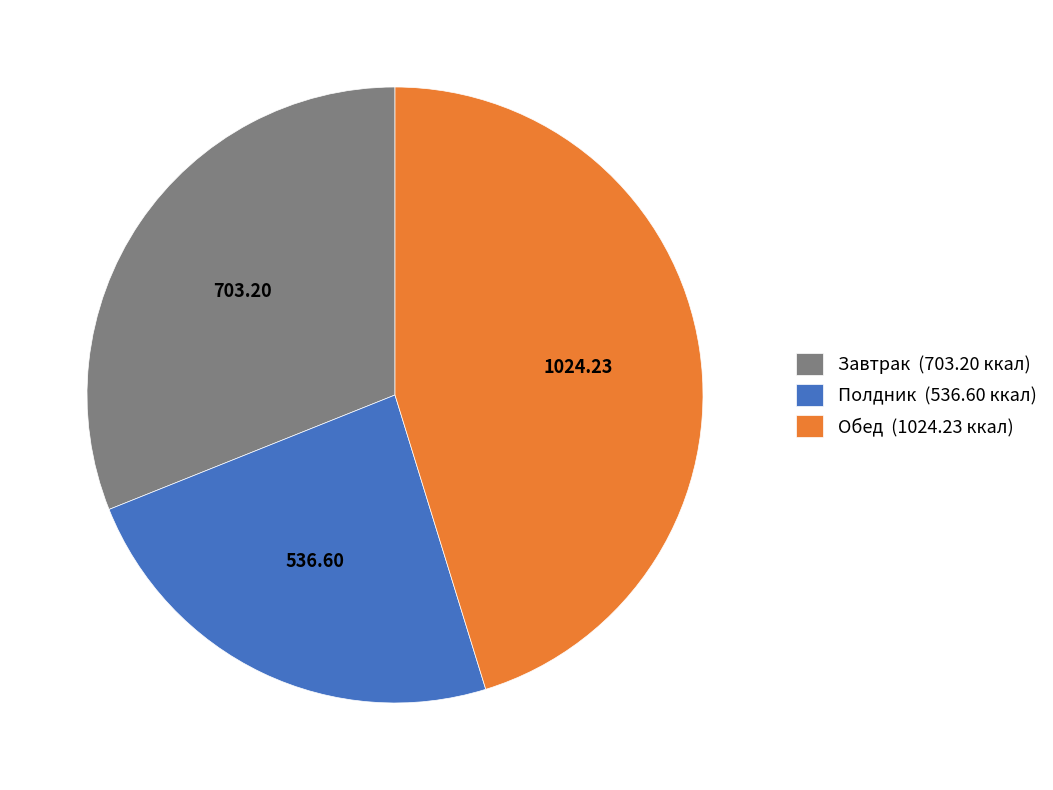

Combined, do Полдник (536.60 ккал) and Обед (1024.23 ккал) account for over 50%?

Yes